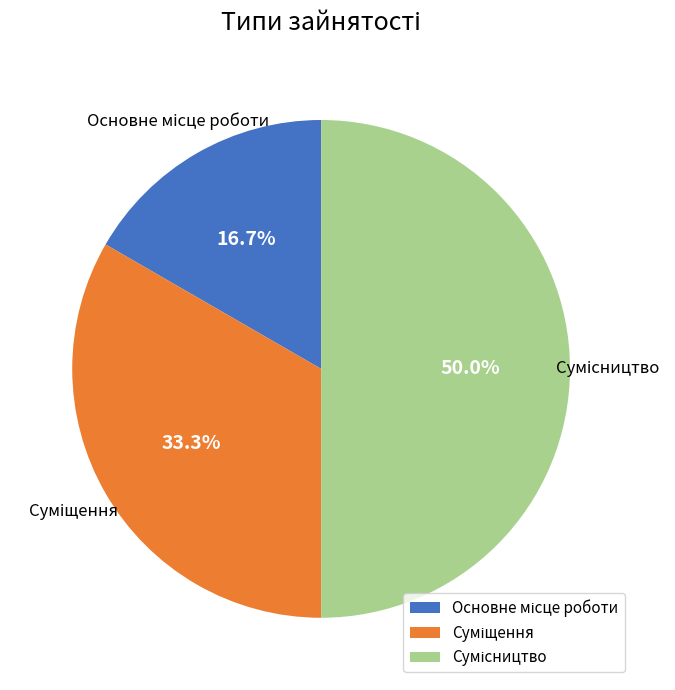

How many slices are in this pie chart?

3